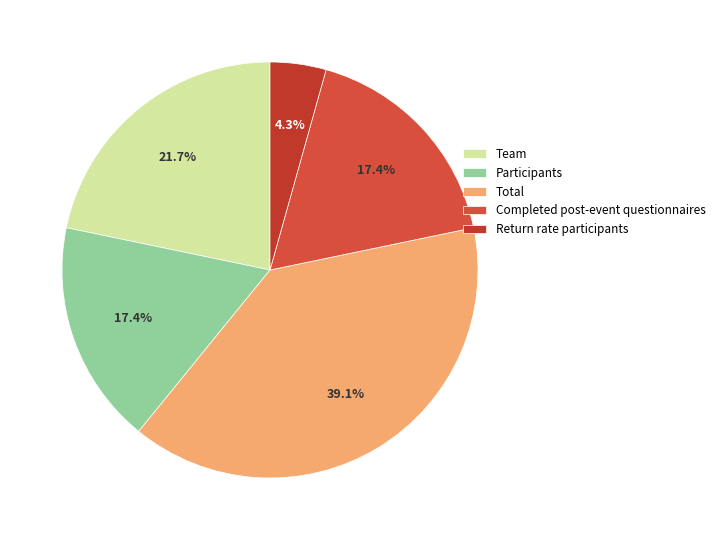

Which slice is the largest?

Total